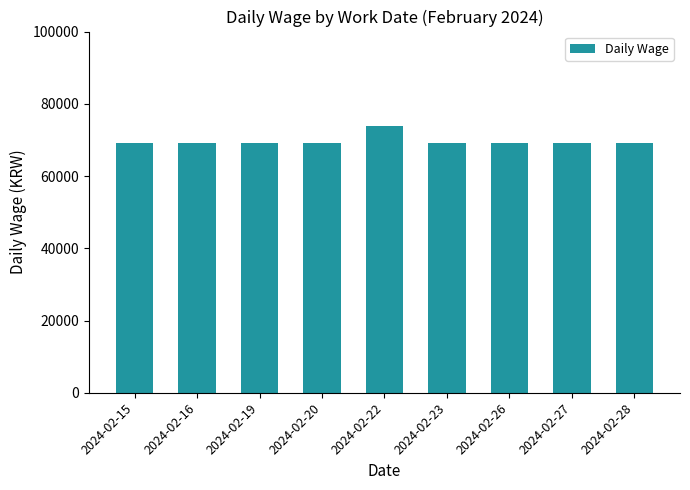

The chart shows a value of 100616 at 2024-02-22. True or false?

False